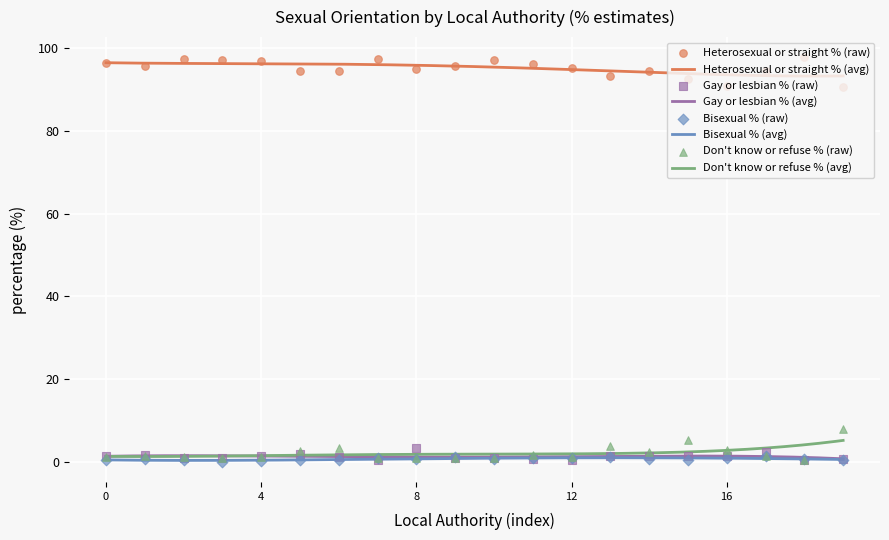

What are all the series names shown in the legend?

Heterosexual or straight %, Gay or lesbian %, Bisexual %, Don't know or refuse %